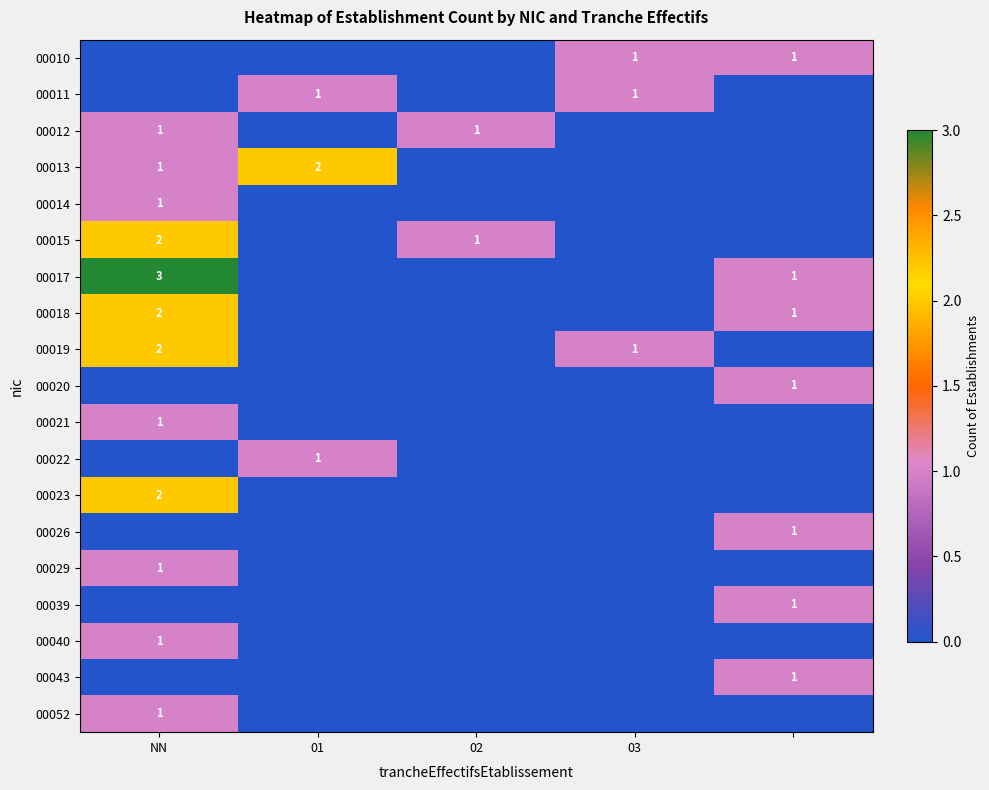

Is it true that 00023 equals 2 at NN?

True